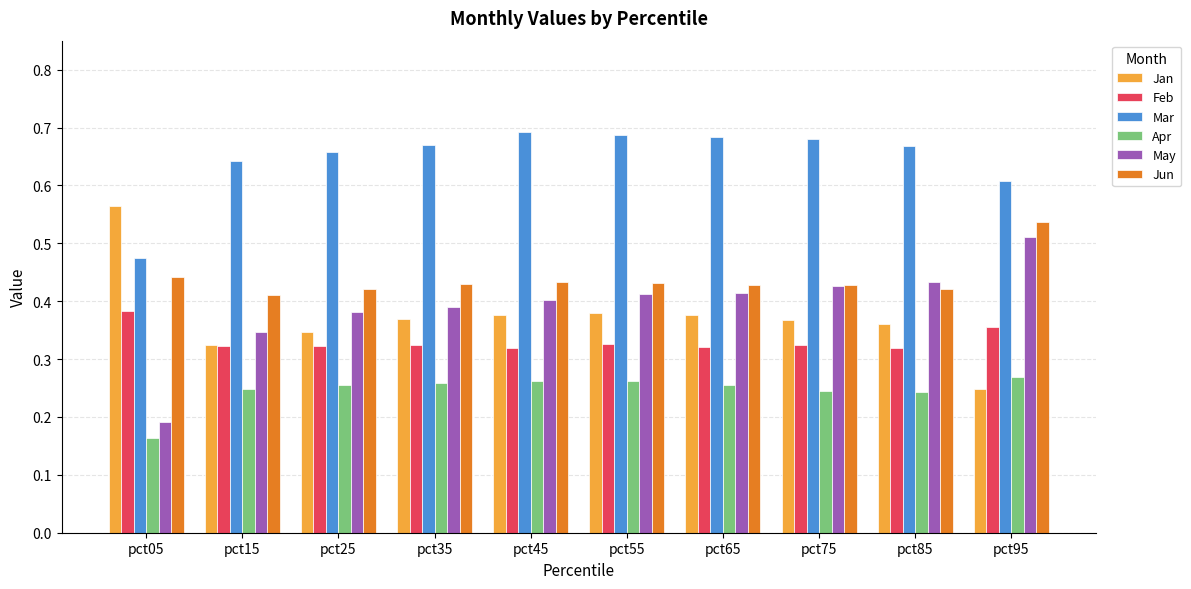

Which series has the largest total across all categories?

Mar